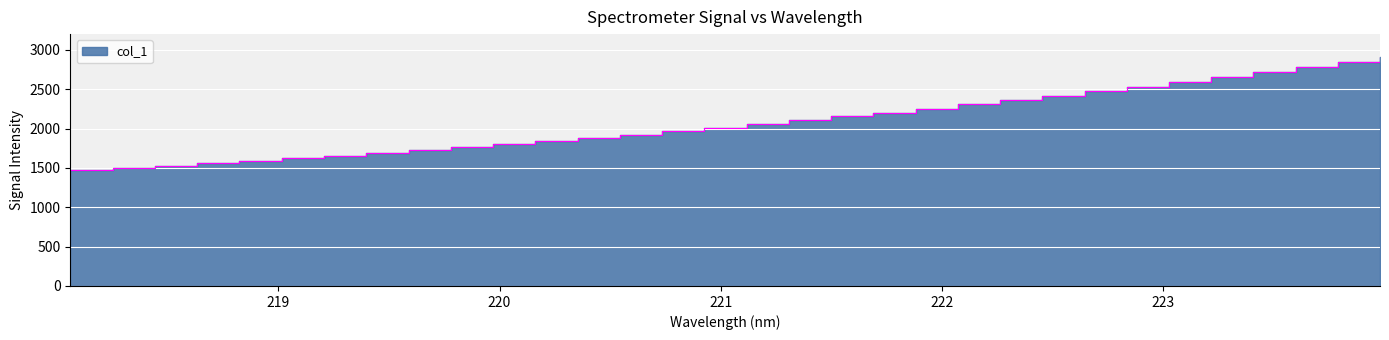

Reading right to left, extract all data points from this chart.

223.9802=2909.1	223.7895=2841.2	223.5987=2776.8	223.408=2713.6	223.2172=2651.9	223.0264=2591.8	222.8355=2532.1	222.6447=2475.5	222.4538=2418.0	222.263=2361.2	222.0721=2307.0	221.8812=2254.7	221.6902=2201.5	221.4993=2154.0	221.3083=2107.6	221.1174=2059.0	220.9264=2011.9	220.7354=1967.1	220.5444=1924.2	220.3533=1882.4	220.1623=1840.0	219.9712=1799.9	219.7801=1762.5	219.589=1725.6	219.3979=1689.9	219.2067=1655.1	219.0156=1620.3	218.8244=1588.8	218.6332=1558.6	218.442=1527.7	218.2508=1498.6	218.0596=1470.4